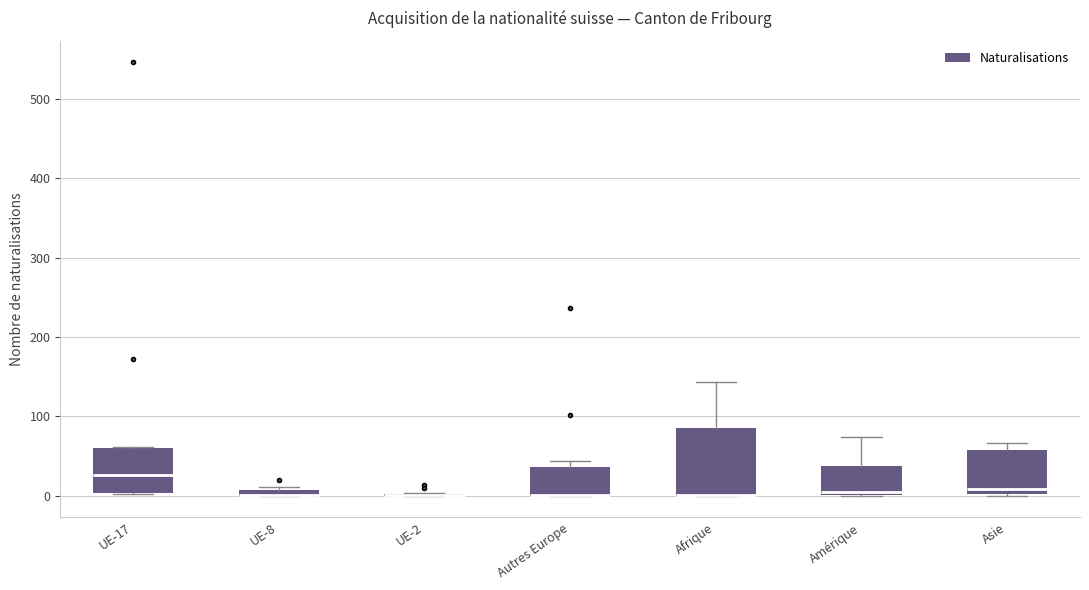

Comparing the boxes themselves (not the whiskers), which one is the tallest?

Afrique